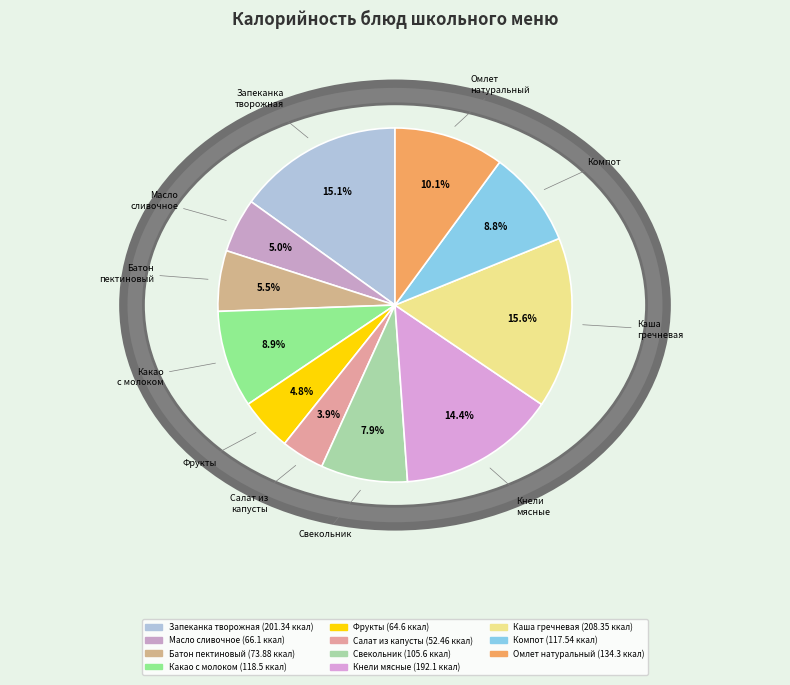

What percentage is the Масло сливочное slice, to the nearest percent?

5%